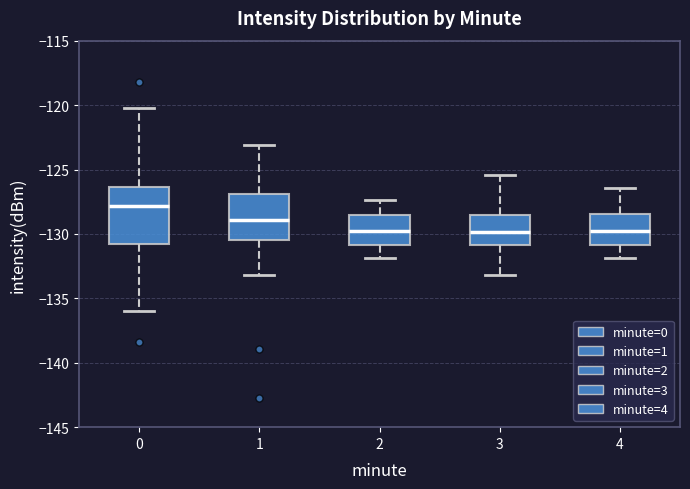

Reading left to right, transcribe this box plot: for each box, give where its median line is, the range the box spans, and where its two whiskers end, as read against the y-axis. The values are not printed on the chart, so give them approximately, as read against the axis.

0: median -128.0, box -131.0 to -126.5, whiskers -136.0 to -120.0
1: median -129.0, box -130.5 to -127.0, whiskers -133.0 to -123.0
2: median -130.0, box -131.0 to -128.5, whiskers -132.0 to -127.5
3: median -130.0, box -131.0 to -128.5, whiskers -133.0 to -125.5
4: median -130.0, box -131.0 to -128.5, whiskers -132.0 to -126.5